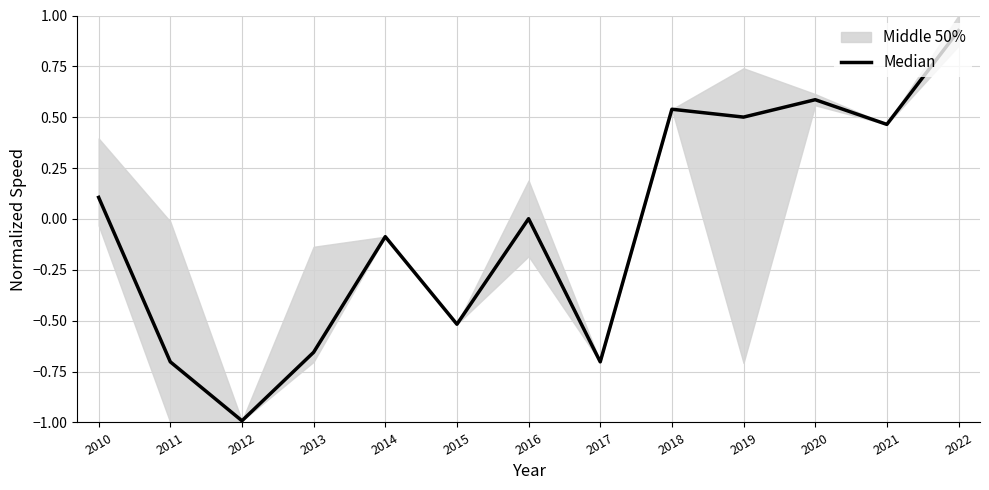

How many points are higher than both their immediate neighbors (excluding endpoints)?

4